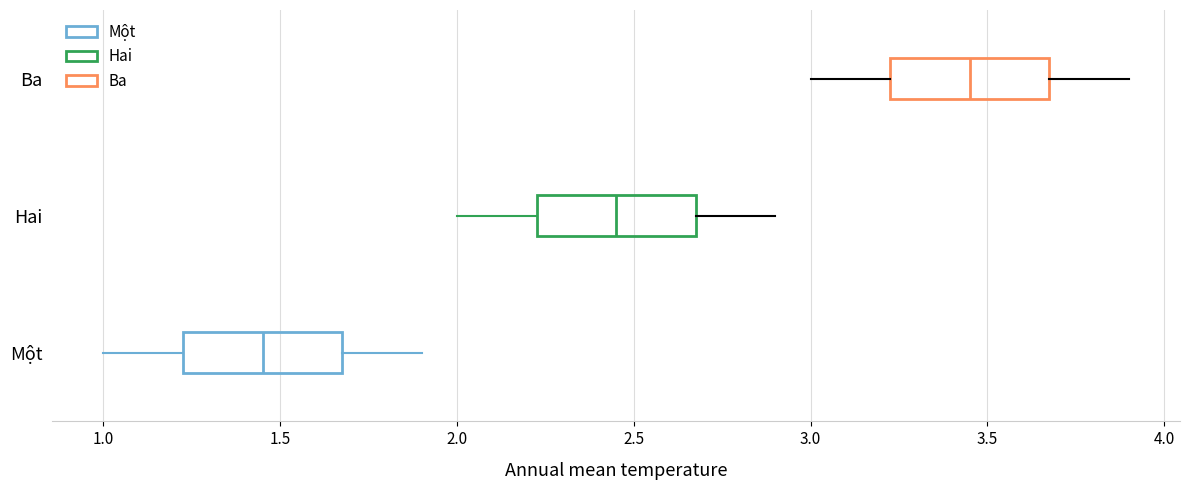

Reading bottom to top, read every box against the x-axis: the position of its median line, the range the box covers, and the ends of its whiskers. The values are not printed on the chart, so give them approximately, as read against the axis.

Một: median 1.45, box 1.25 to 1.70, whiskers 1.00 to 1.90
Hai: median 2.45, box 2.25 to 2.70, whiskers 2.00 to 2.90
Ba: median 3.45, box 3.25 to 3.70, whiskers 3.00 to 3.90